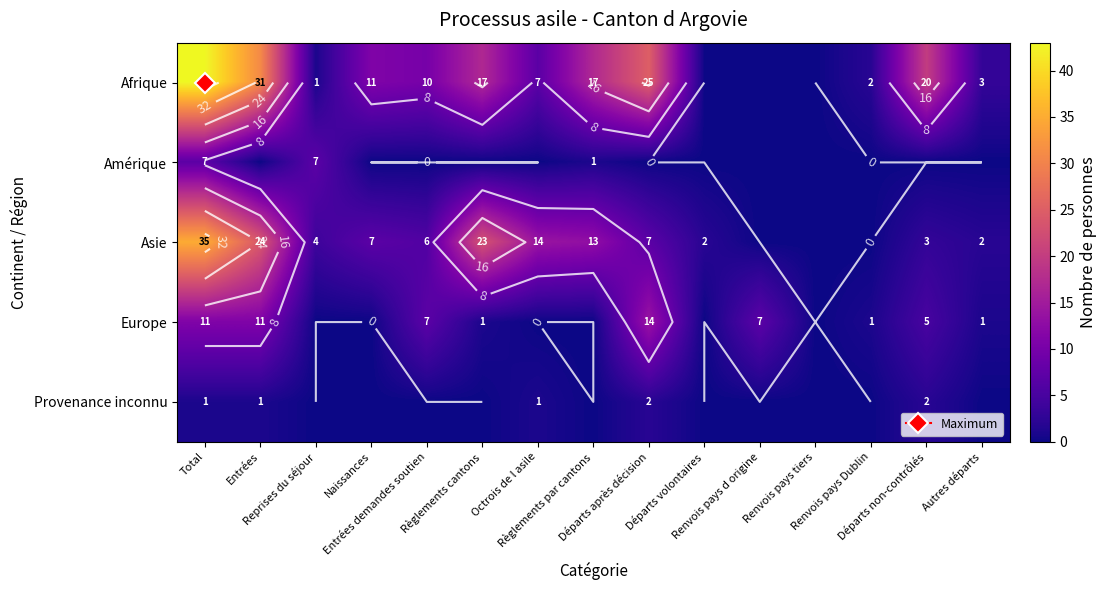

True or false: Asie has a value of 23 at Règlements cantons.

True